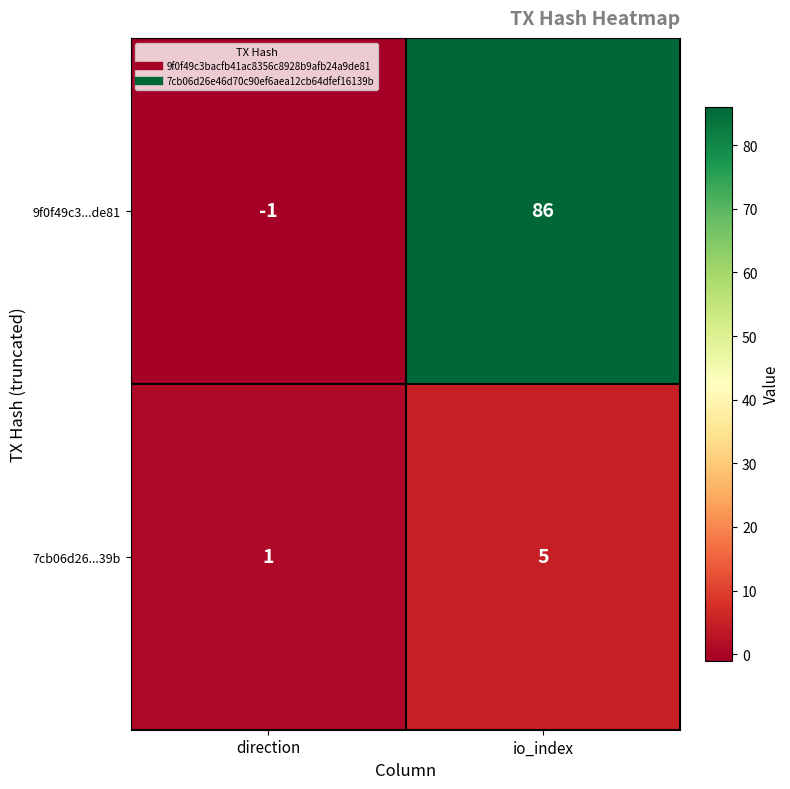

What is the average value of the 7cb06d26...39b series?

3